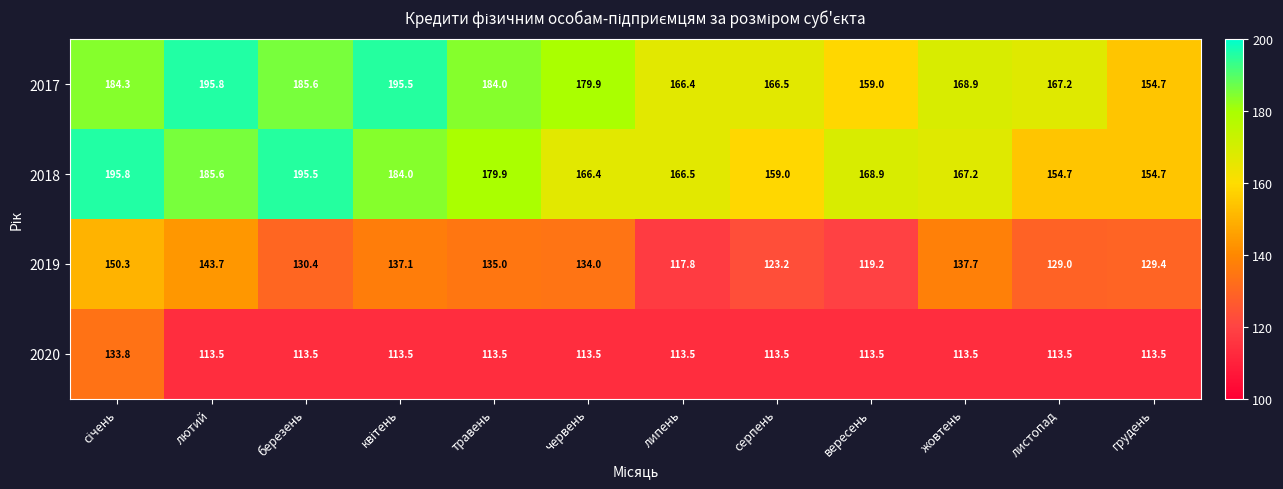

What is the spread (max minus min) of values at грудень?

41.2